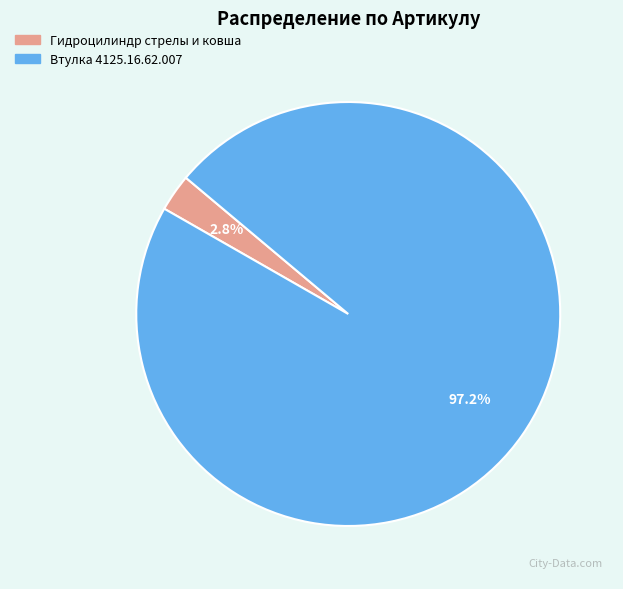

Which has a higher value, Втулка 4125.16.62.007 or Гидроцилиндр стрелы и ковша?

Втулка 4125.16.62.007